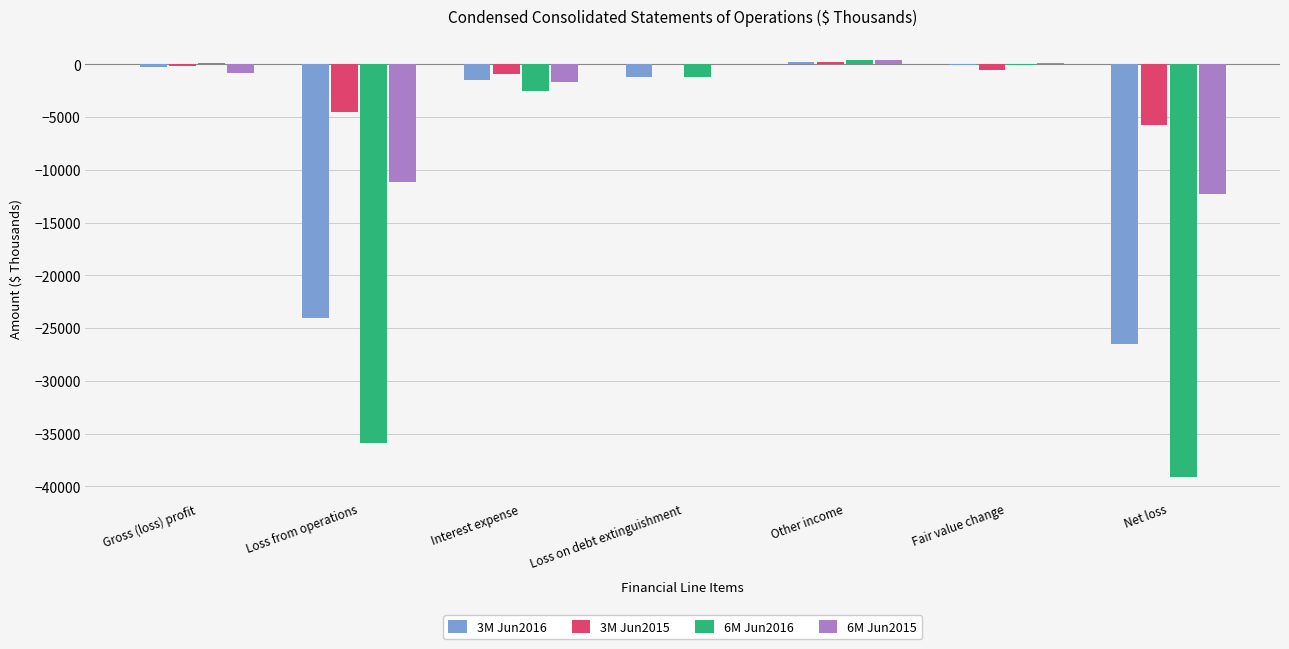

Which series changed the most between Loss from operations and Interest expense?

6M Jun2016